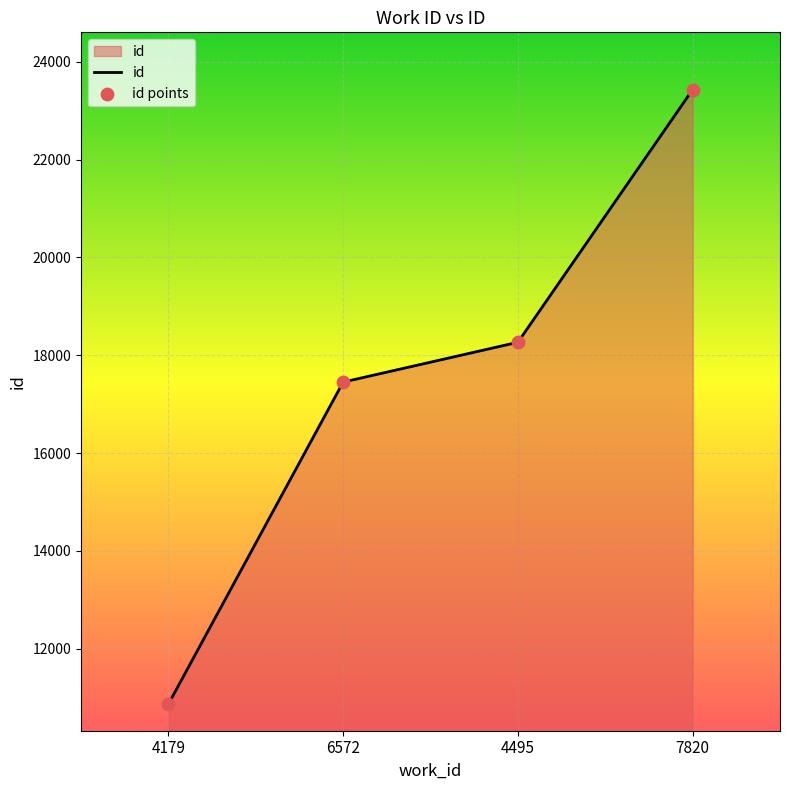

The value at 4495 is 32678. True or false?

False